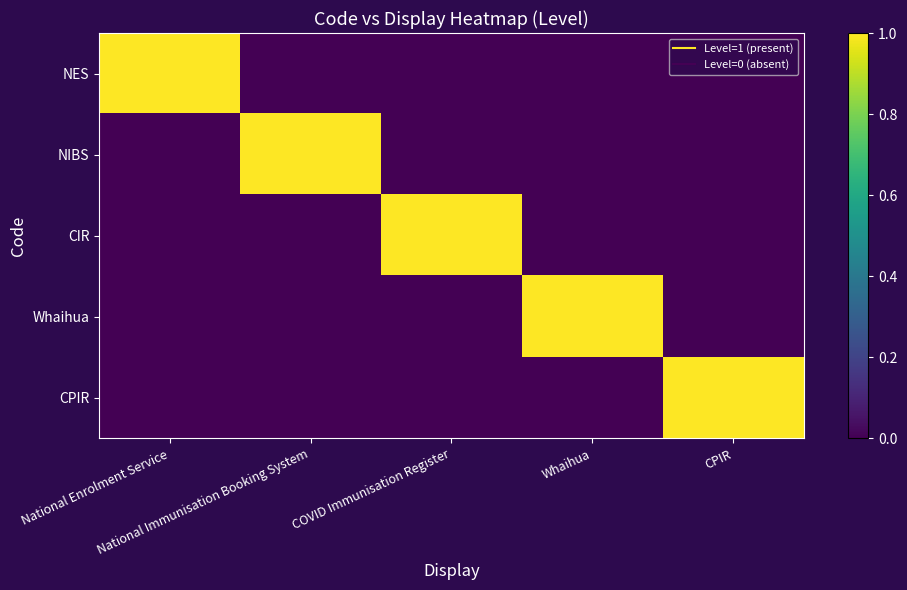

How many data points does each series have?

5